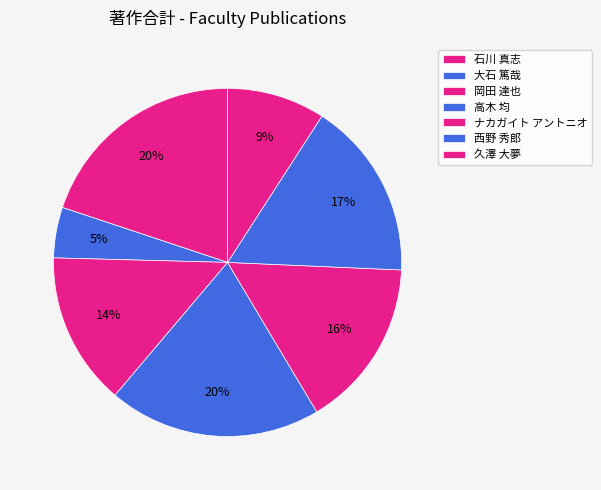

How many segments does this pie chart have?

7